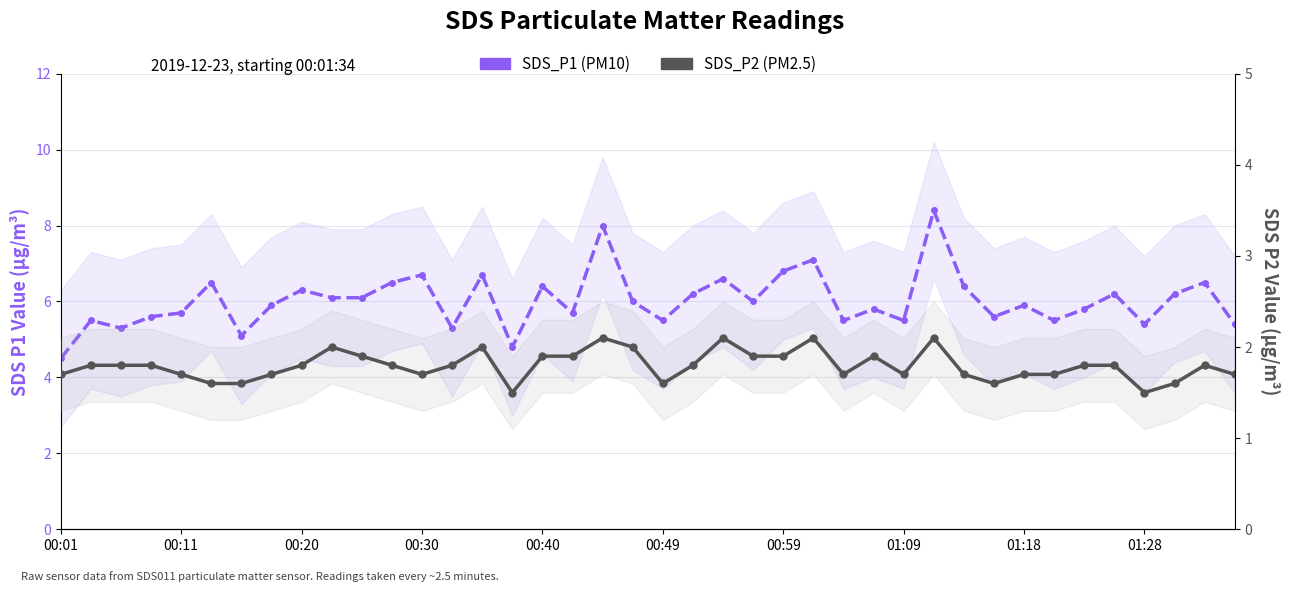

Which series changed the most between 01:28 and 30?

SDS_P1 (PM10)